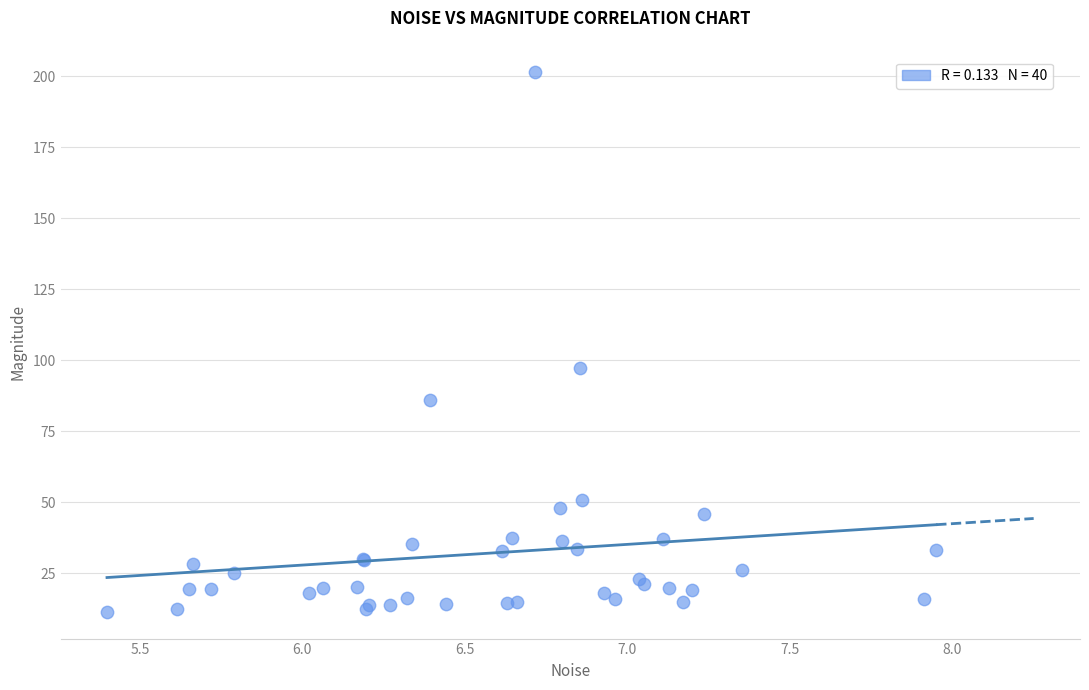

What Y value in the scatter plot is closest to 106?

97.3